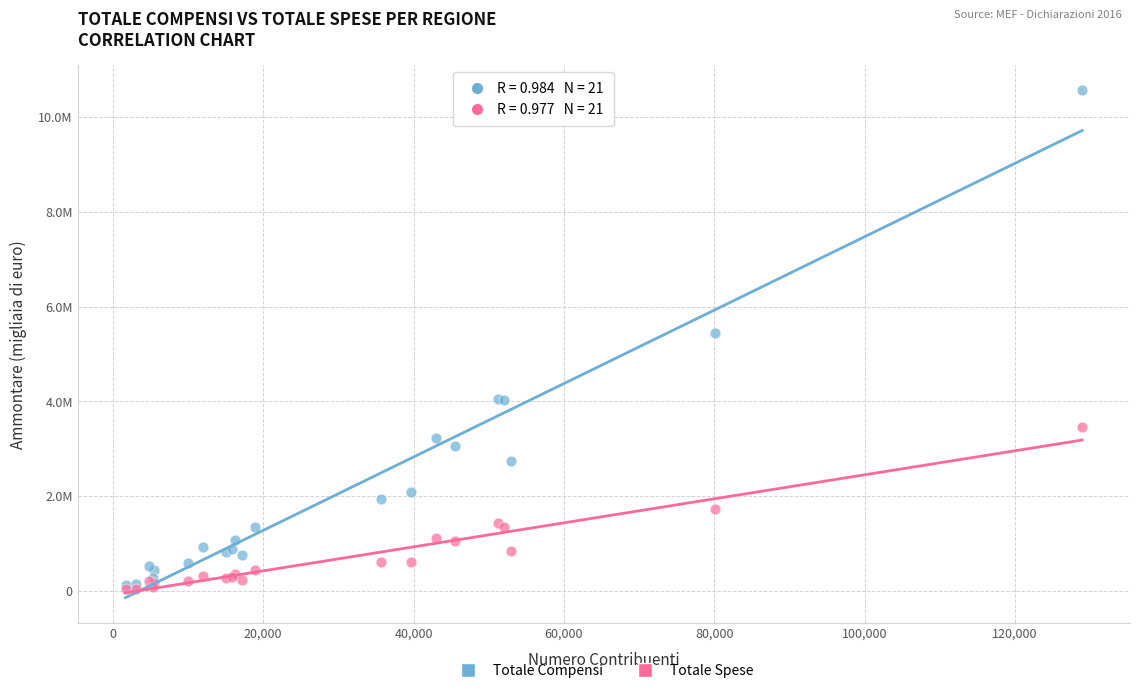

What are all the series names shown in the legend?

Totale Compensi, Totale Spese